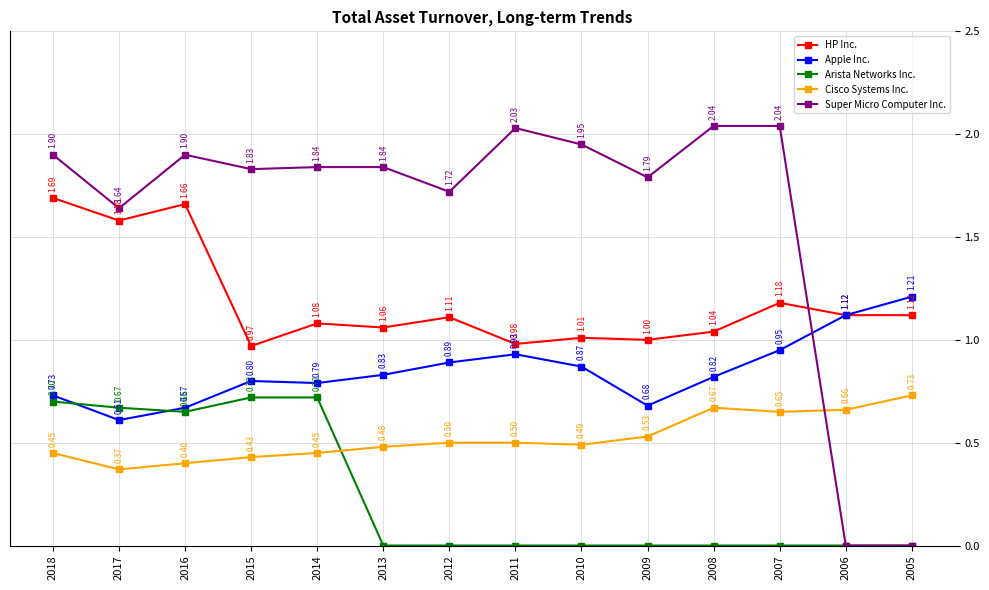

At which category does Super Micro Computer Inc. reach its first local valley?

2017